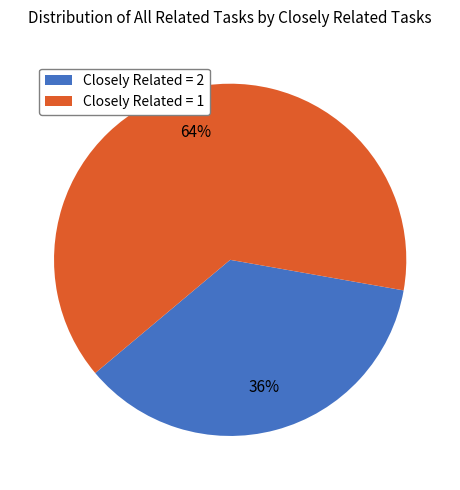

Which category accounts for the majority?

Closely Related = 1